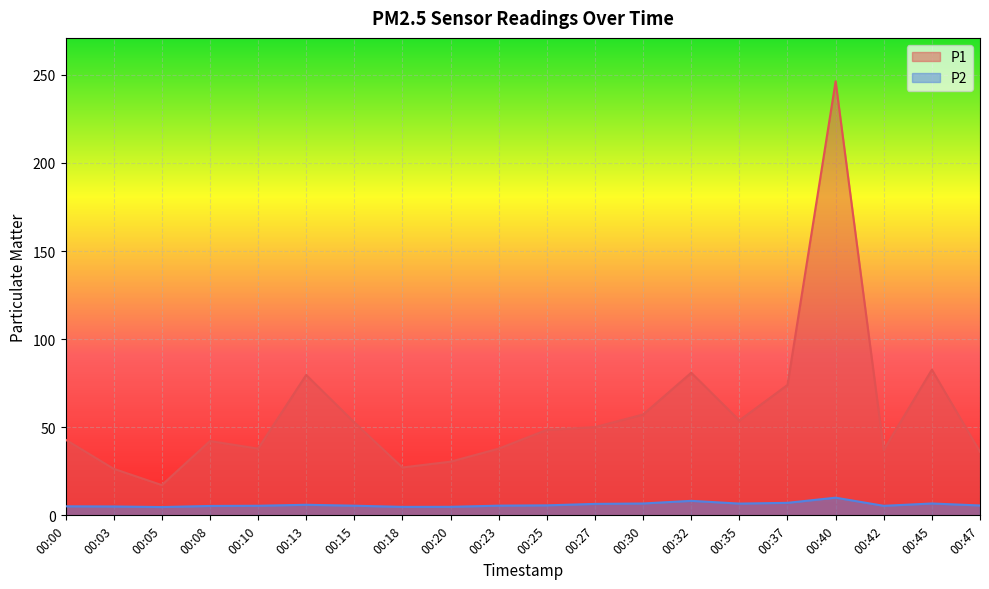

At which label is P2 closest to 7?

00:37